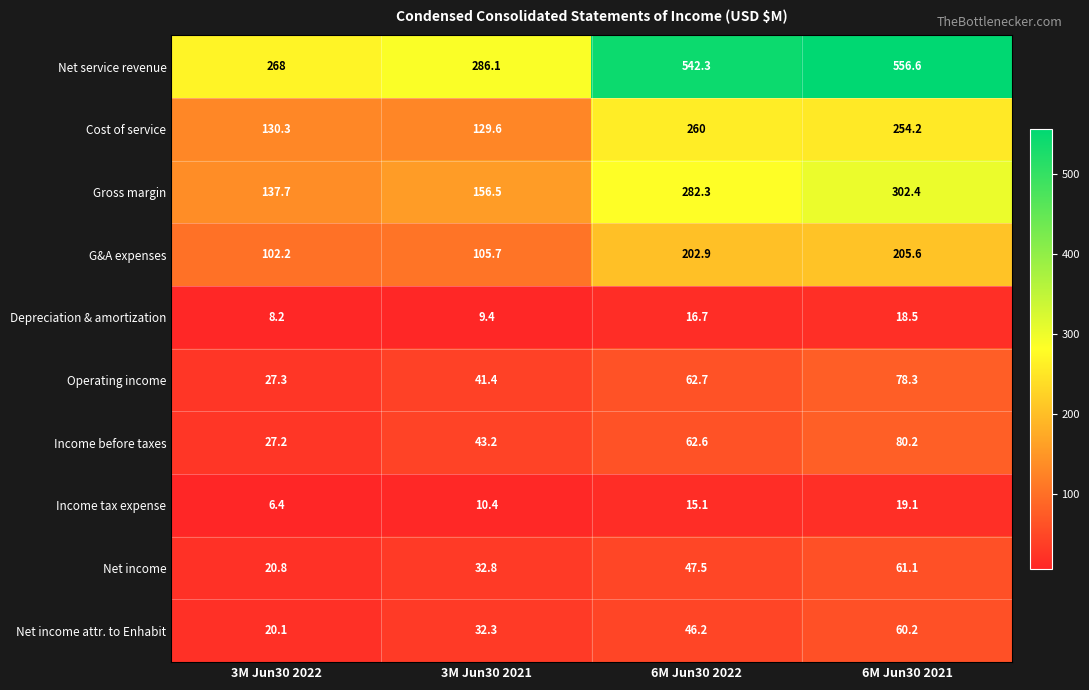

List the series in order of their peak value, highest first.

Net service revenue, Gross margin, Cost of service, G&A expenses, Income before taxes, Operating income, Net income, Net income attr. to Enhabit, Income tax expense, Depreciation & amortization